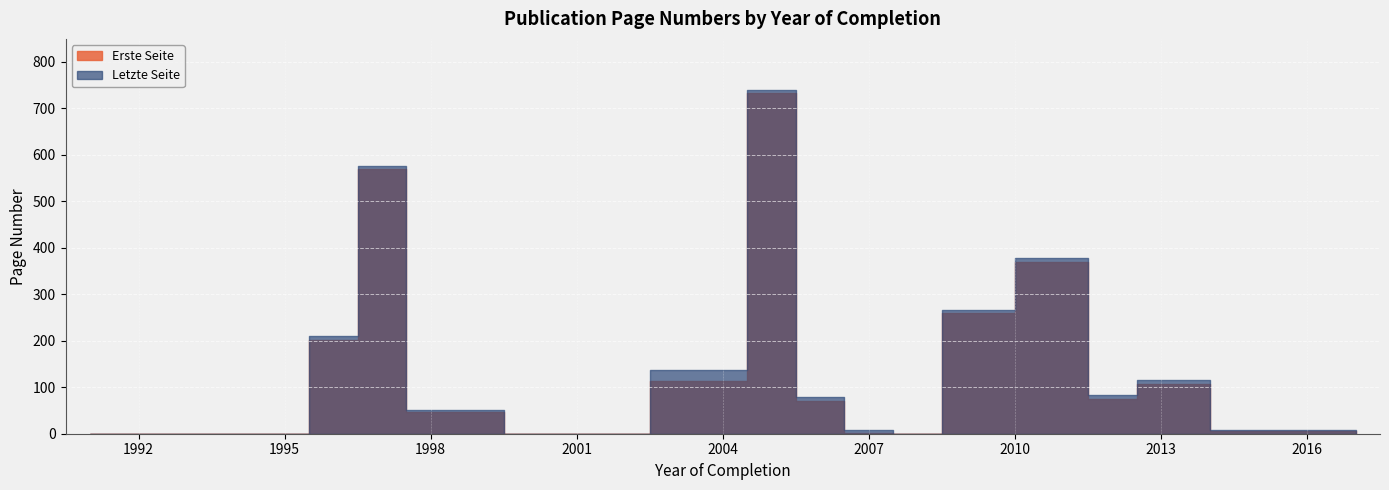

How many values in Erste Seite are above zero?

11